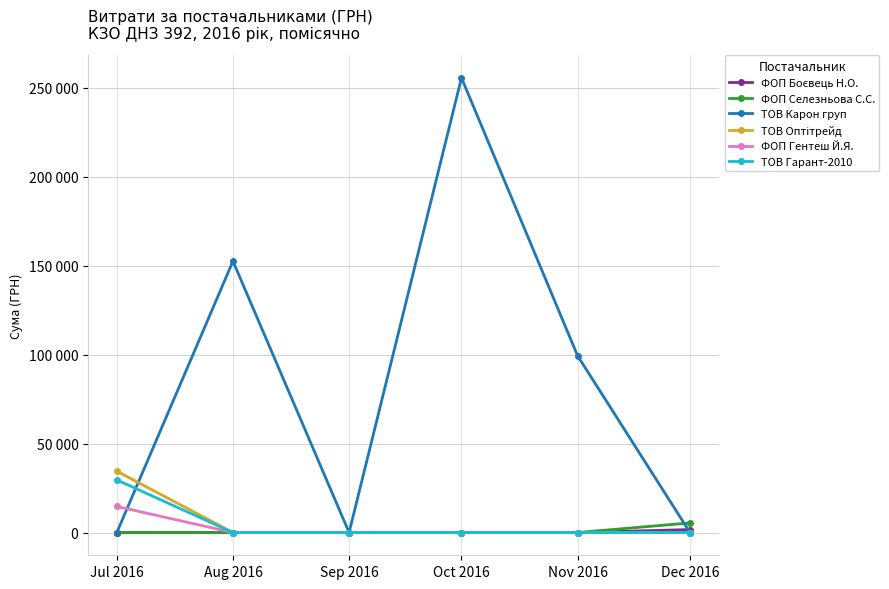

How many data points in ТОВ Карон груп are less than 99317?

3